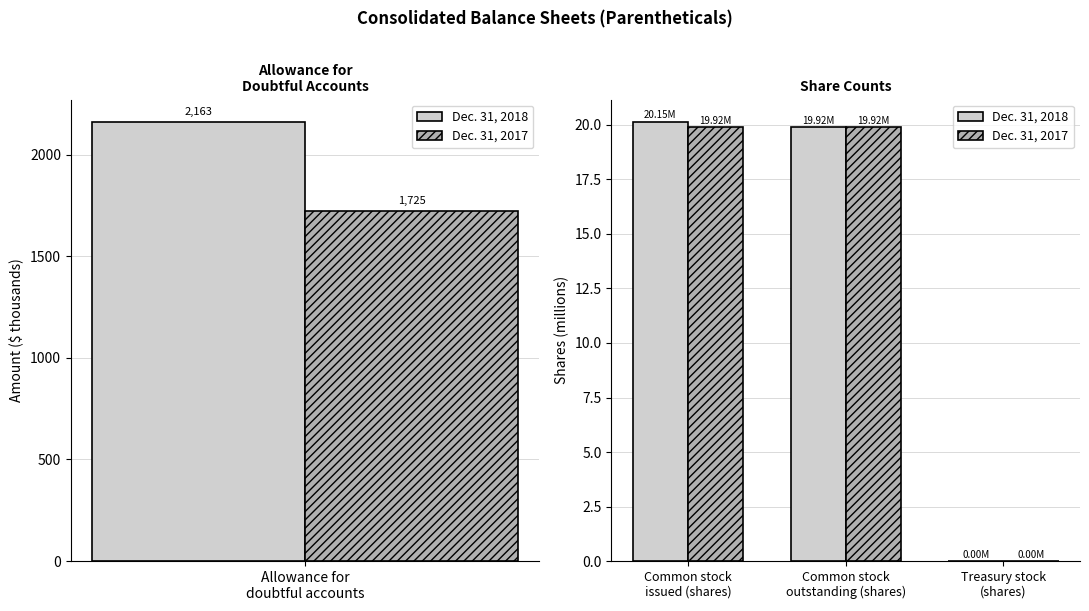

How many categories are shown in the chart?

3